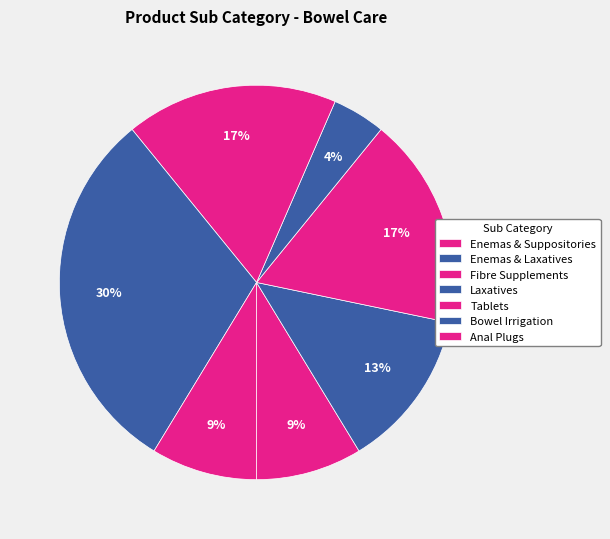

True or false: Bowel Irrigation accounts for 43% of the total.

False